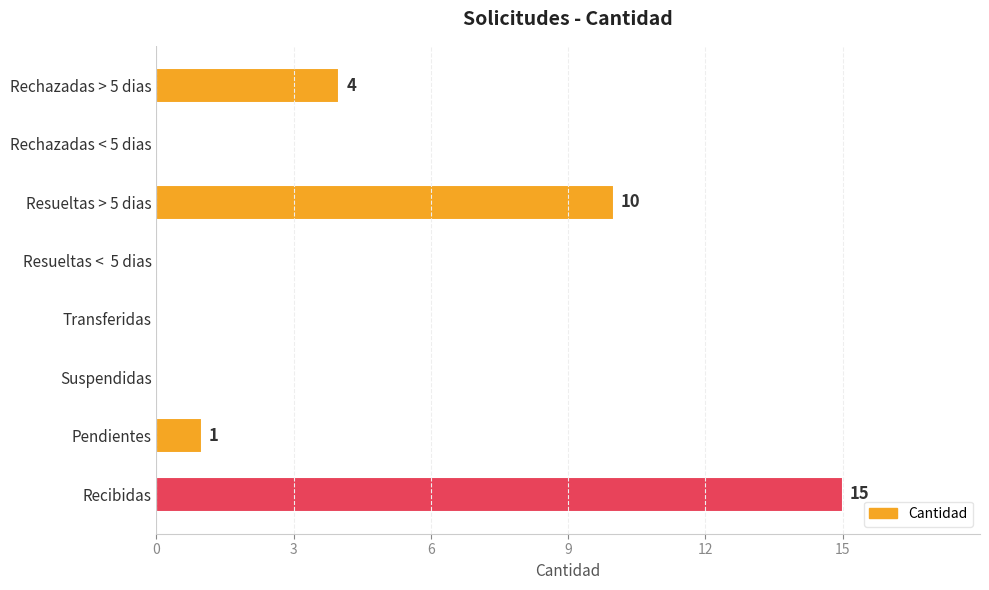

The chart shows a value of 7 at Transferidas. True or false?

False